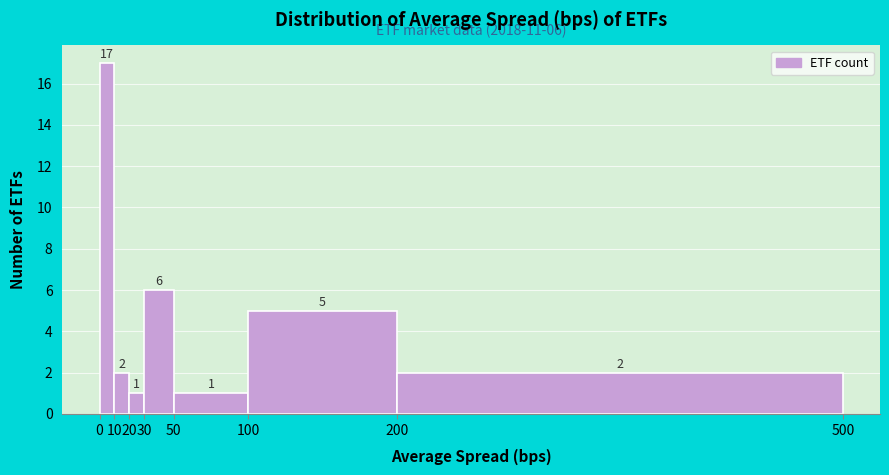

Reading left to right, list every bar in this chart as the range it spans on the x-axis followed by its height.

0 to 10: 17
10 to 20: 2
20 to 30: 1
30 to 50: 6
50 to 100: 1
100 to 200: 5
200 to 500: 2